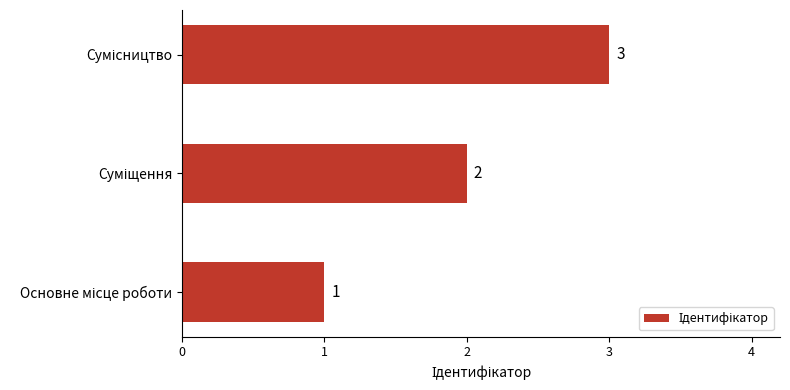

What is the difference between the maximum and minimum values?

2